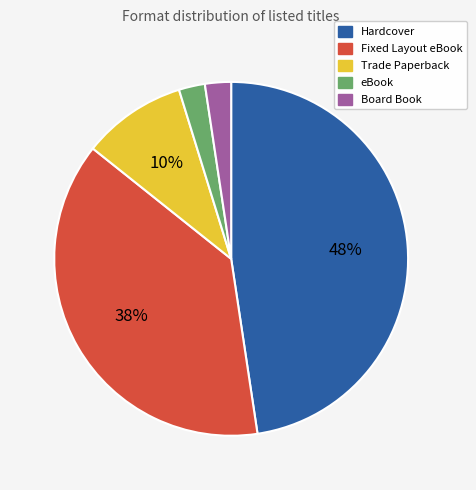

To the nearest percent, what is the average slice percentage?

20%